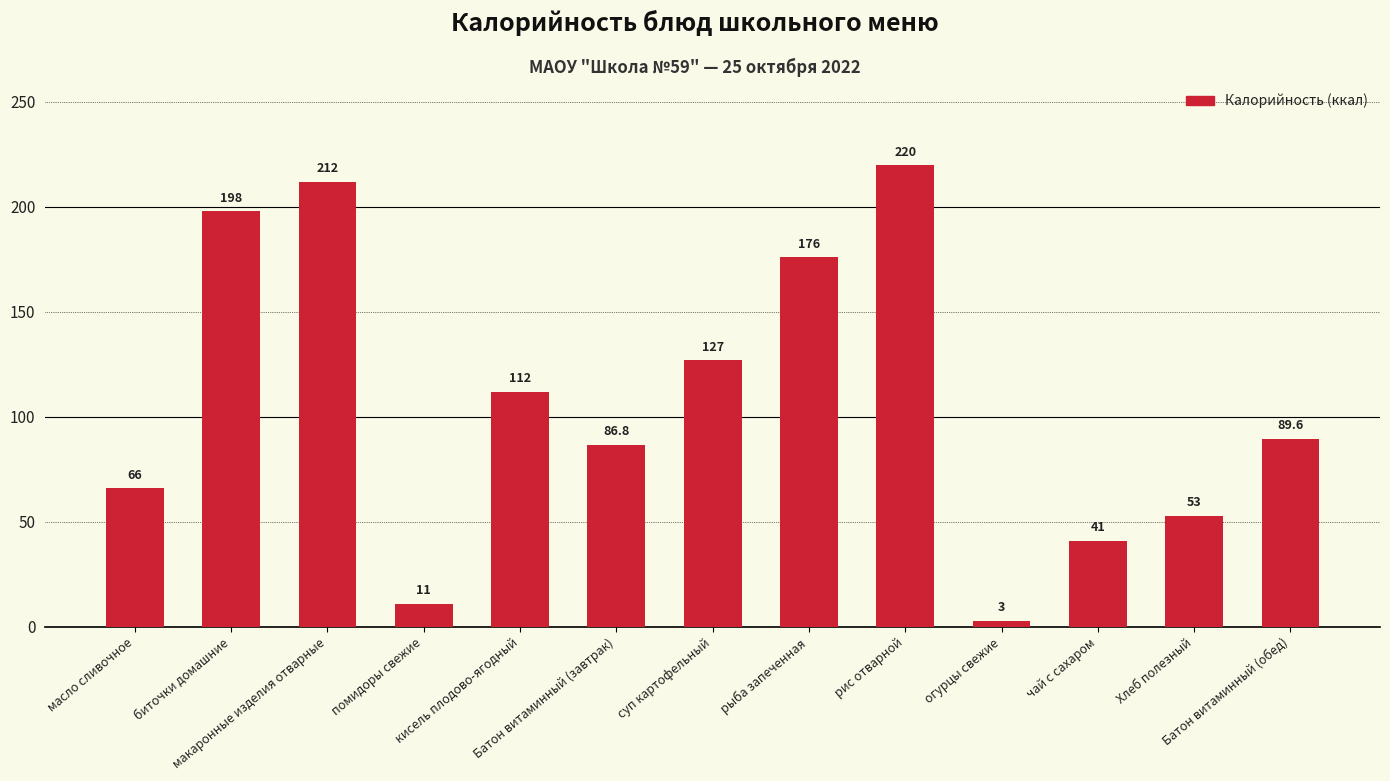

Where is the data nearest to the value 111?

кисель плодово-ягодный